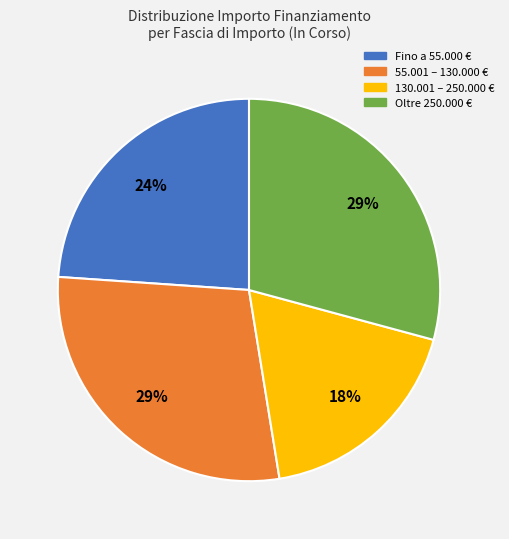

Is there any slice that represents more than half of the pie?

No